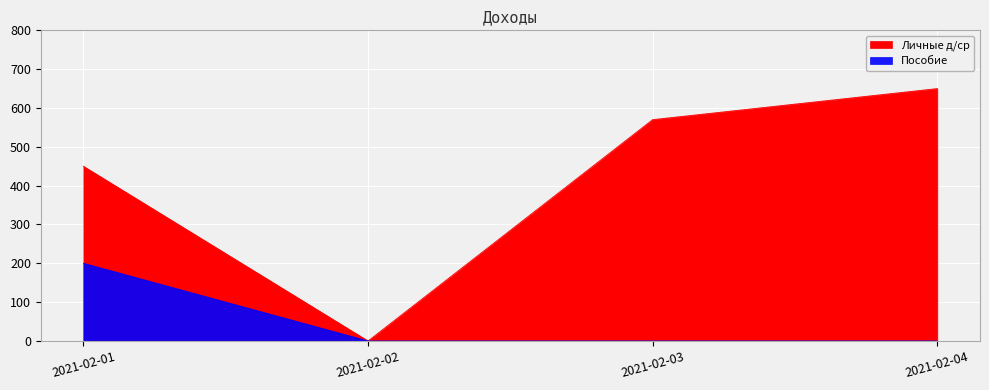

Rank the series by their average value, from lowest to highest.

Пособие, Личные д/ср